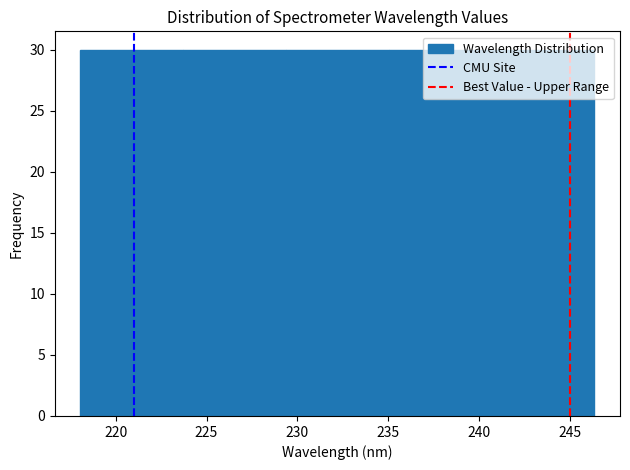

What is the height of the bar covering 218.0 to 223.5 on the x-axis? Neither the bar edges nor the heights are printed on the chart, so give them approximately, as read against the axes.

30